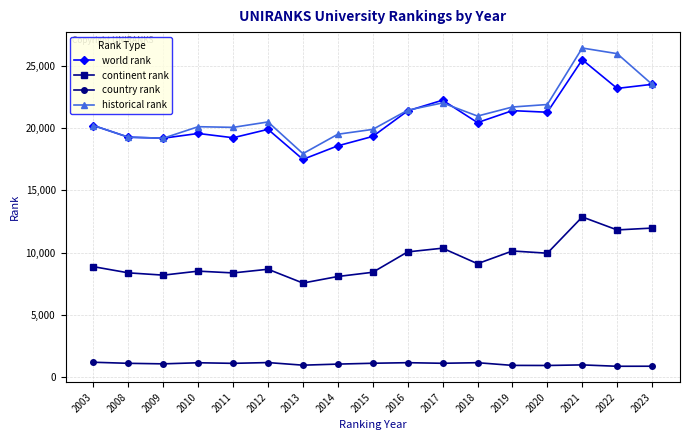

True or false: continent rank has a value of 8383 at 2008.

True